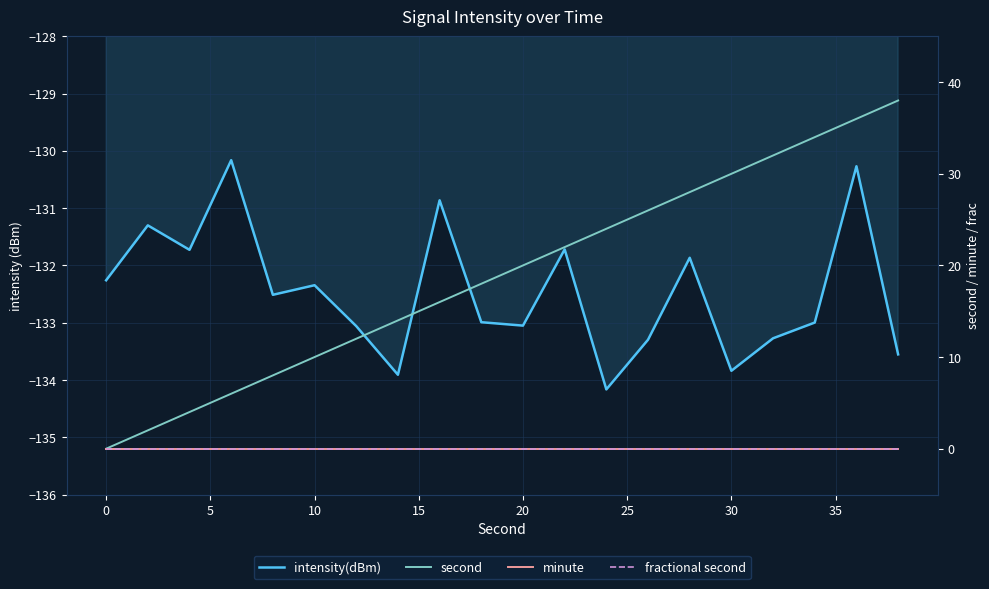

What is the value of the second point at the 9th from the left?

16.0